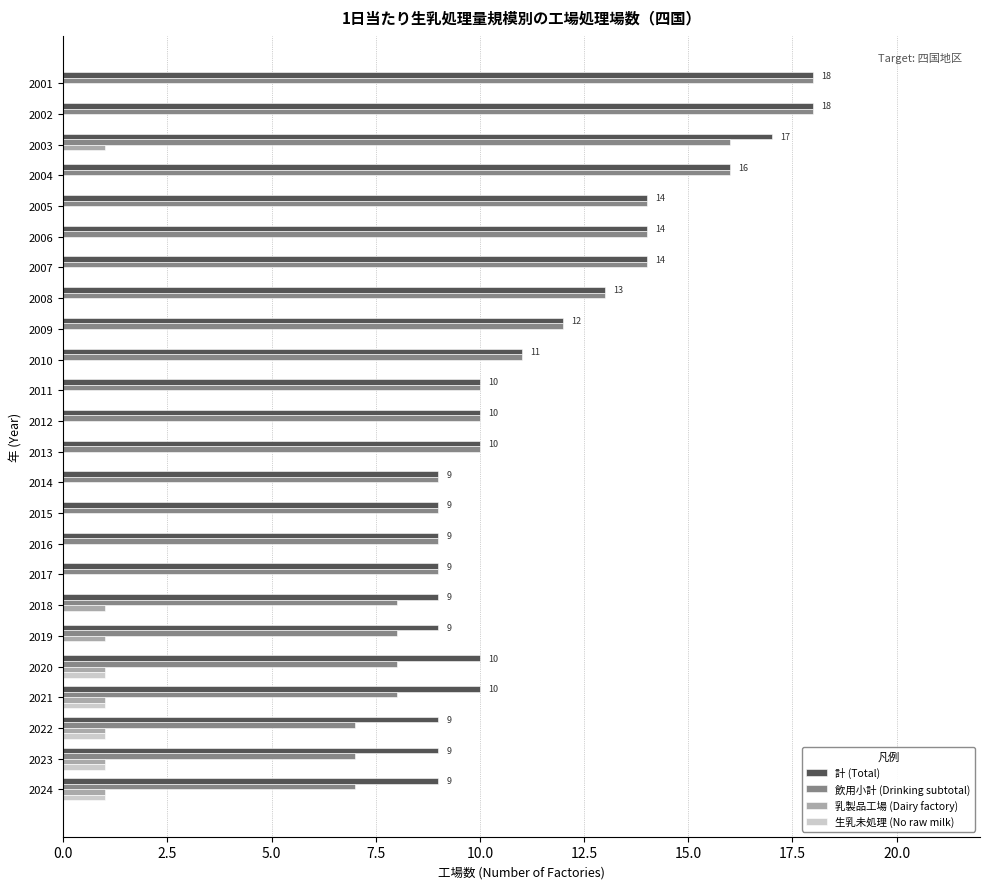

What is the greatest value displayed?

18